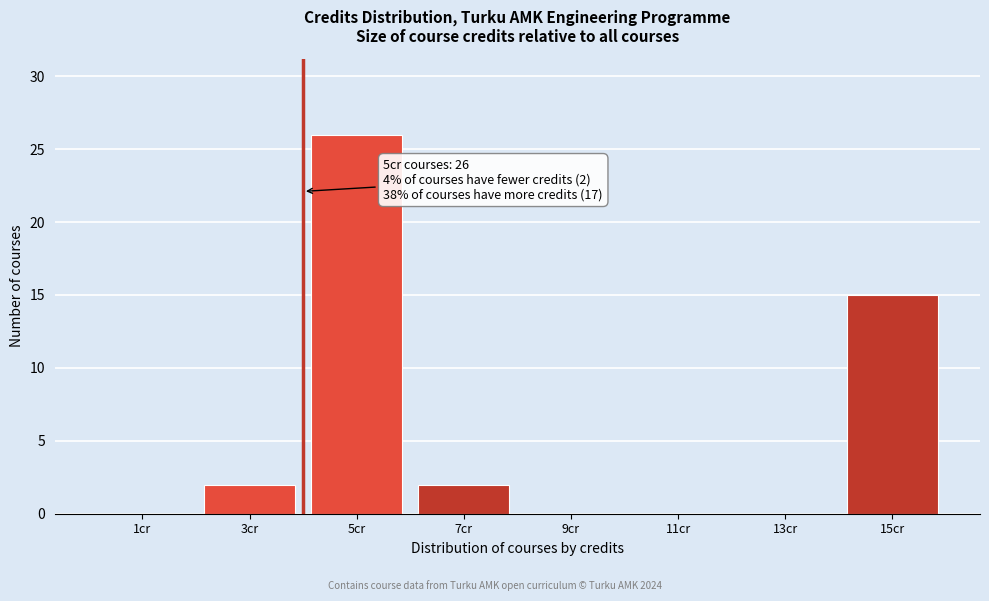

Reading right to left, list all the values displayed in this chart.

15cr=15	13cr=0	11cr=0	9cr=0	7cr=2	5cr=26	3cr=2	1cr=0